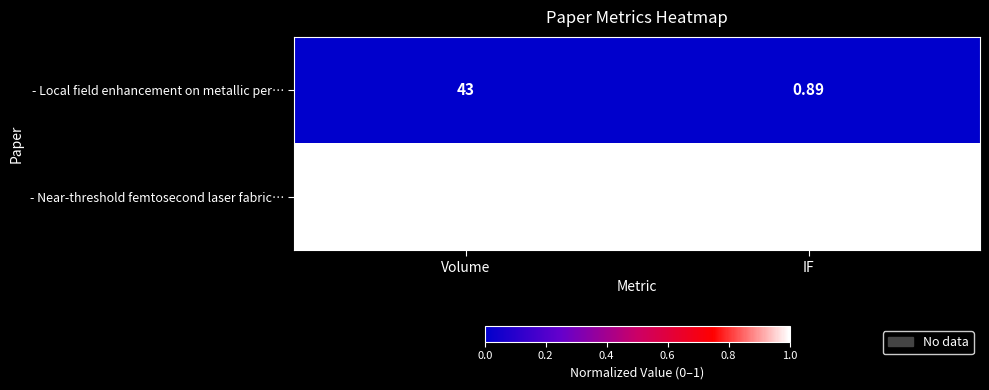

At which category is the sum across all series the highest?

Volume